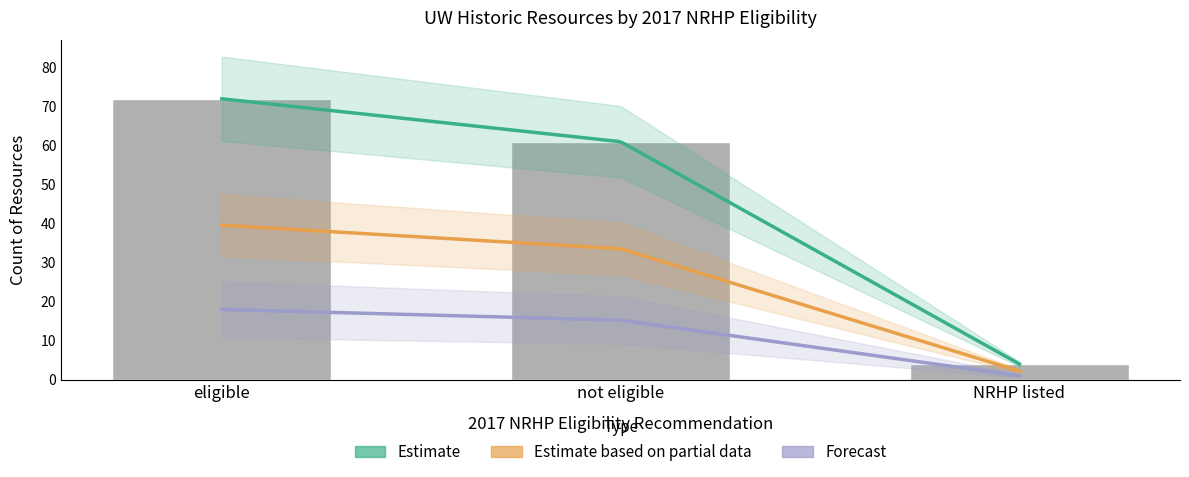

At which label is the value closest to 36?

not eligible